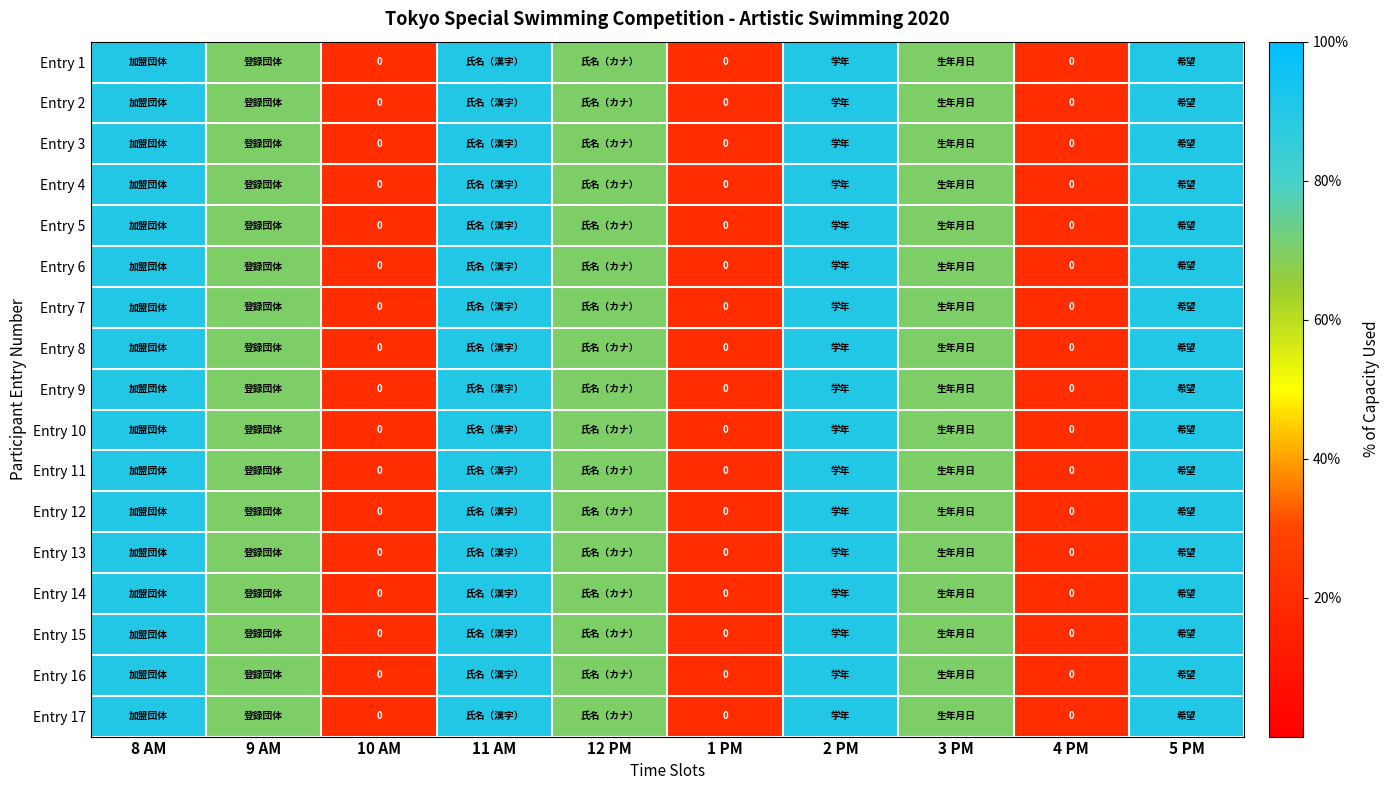

Which has a higher value, 5 PM or 12 PM?

5 PM